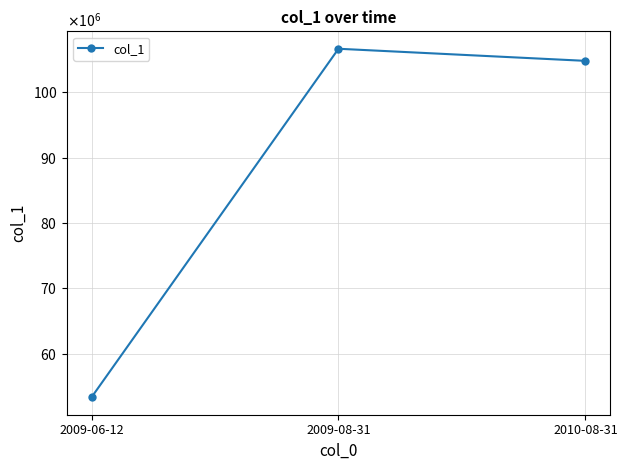

What position from the right is 2010-08-31?

1